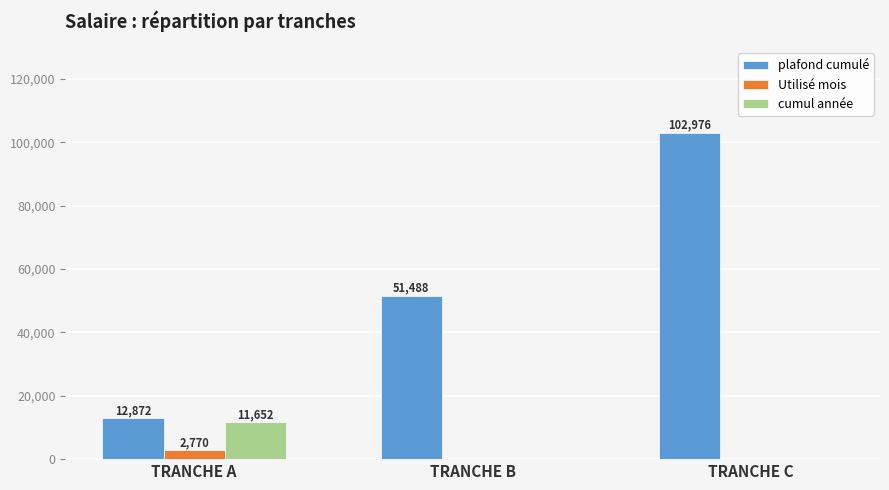

Which series changed the most between TRANCHE B and TRANCHE C?

plafond cumulé